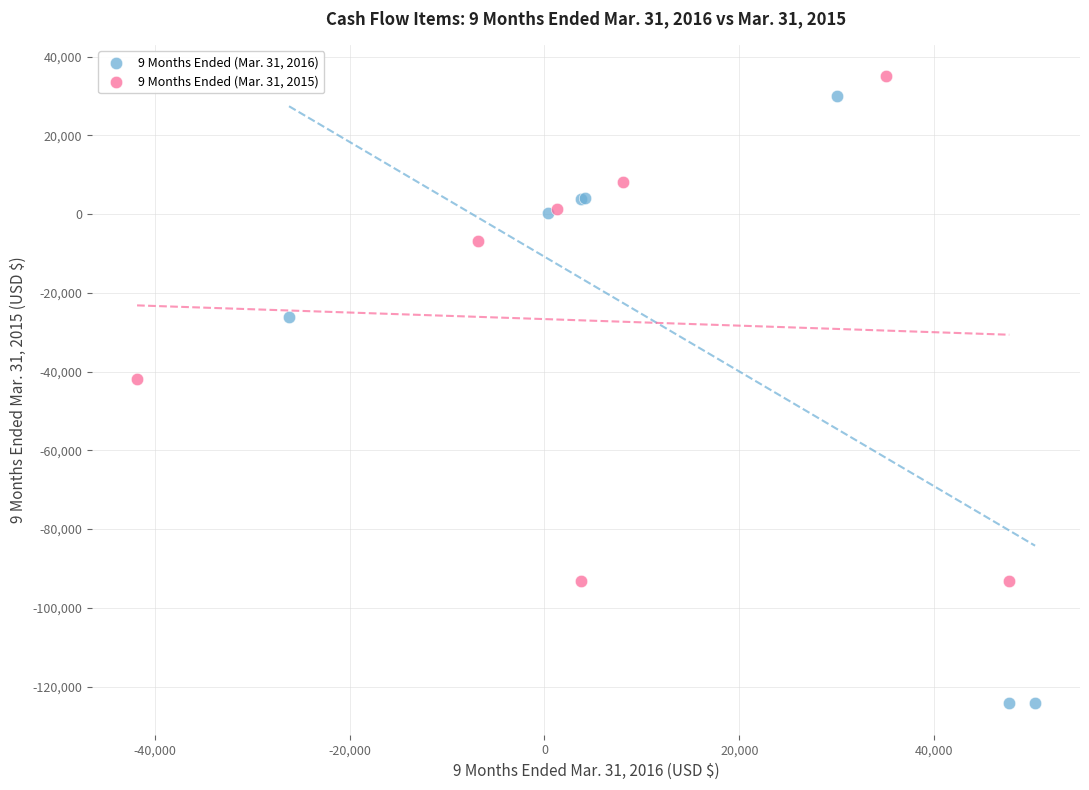

Which series reaches the minimum Y coordinate?

9 Months Ended (Mar. 31, 2016)